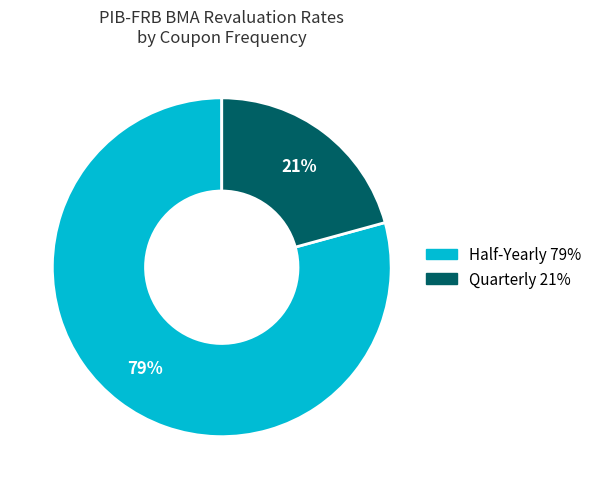

To the nearest percent, what is the average slice percentage?

50%